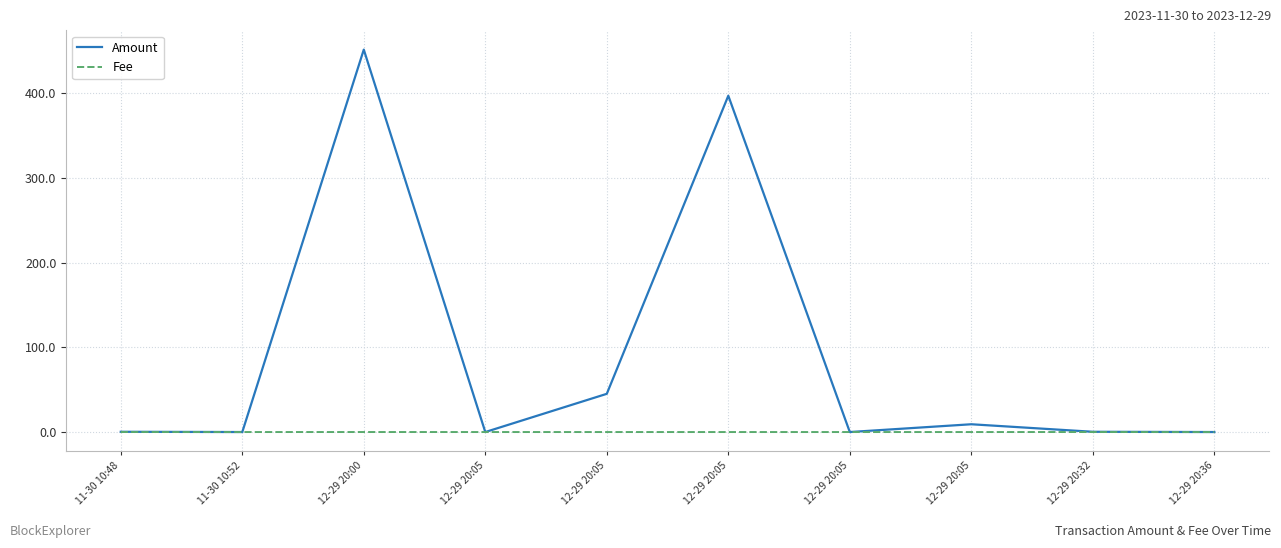

What is the difference between the maximum and minimum values in the Amount series?

451.3